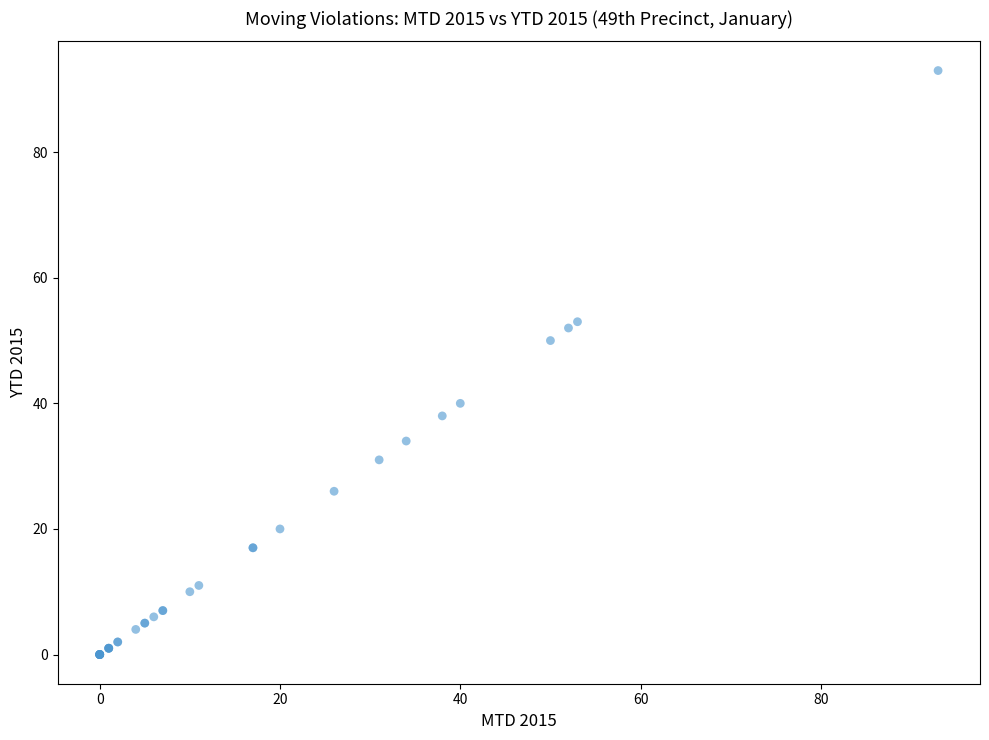

What Y value in the scatter plot is closest to 46?

50